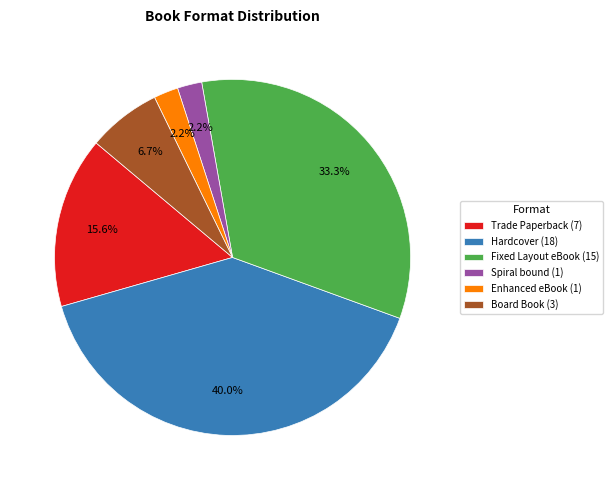

Is there a majority slice in this chart?

No